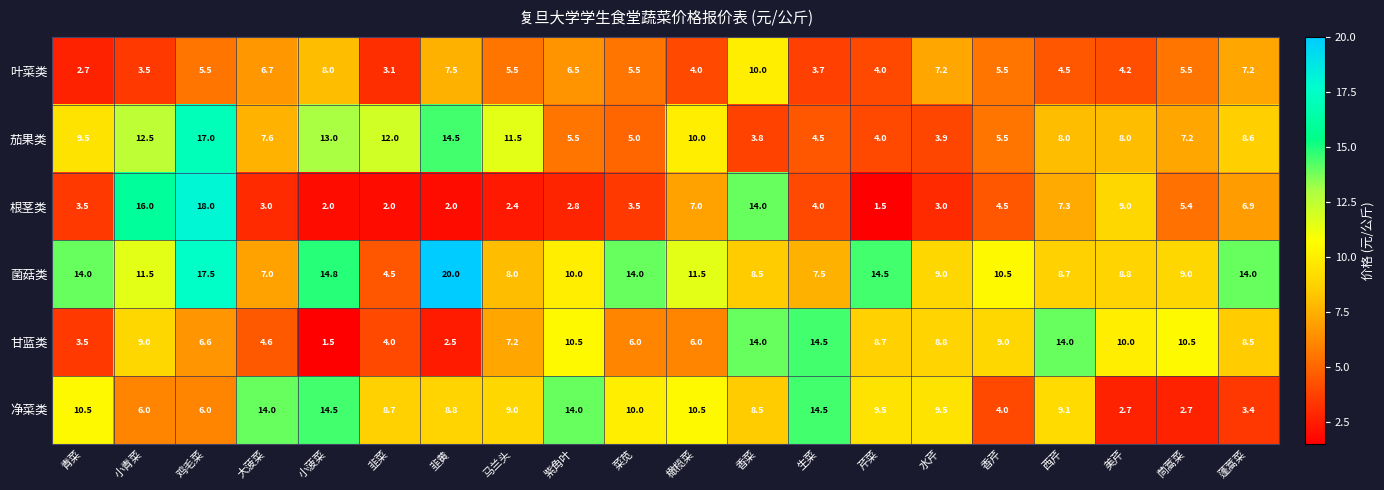

At how many categories does at least one series exceed 15?

3